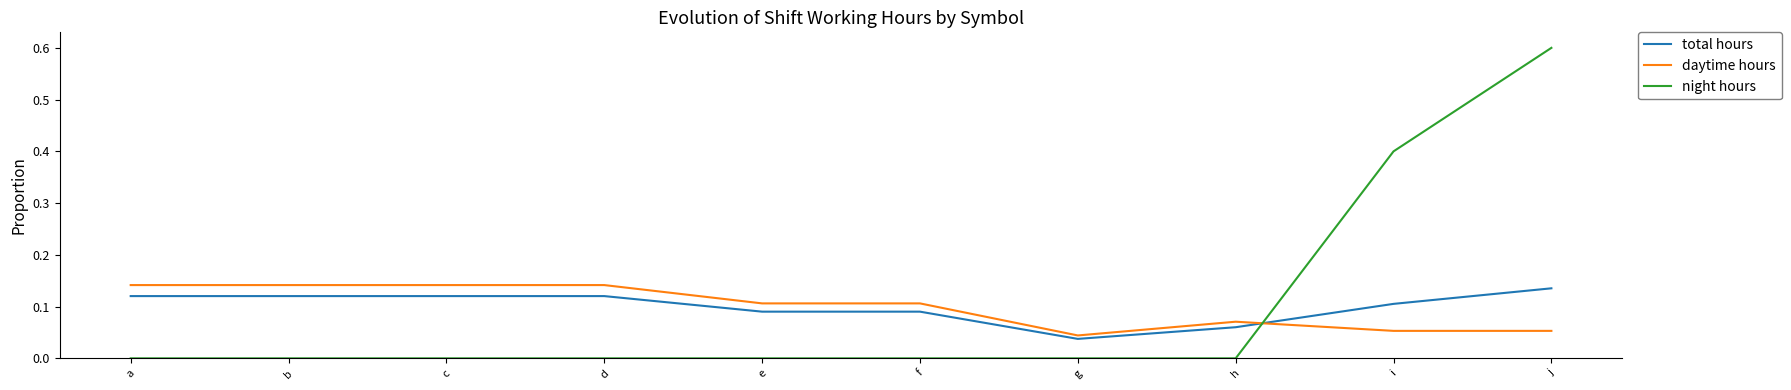

How many intersections are there between night hours and daytime hours?

1